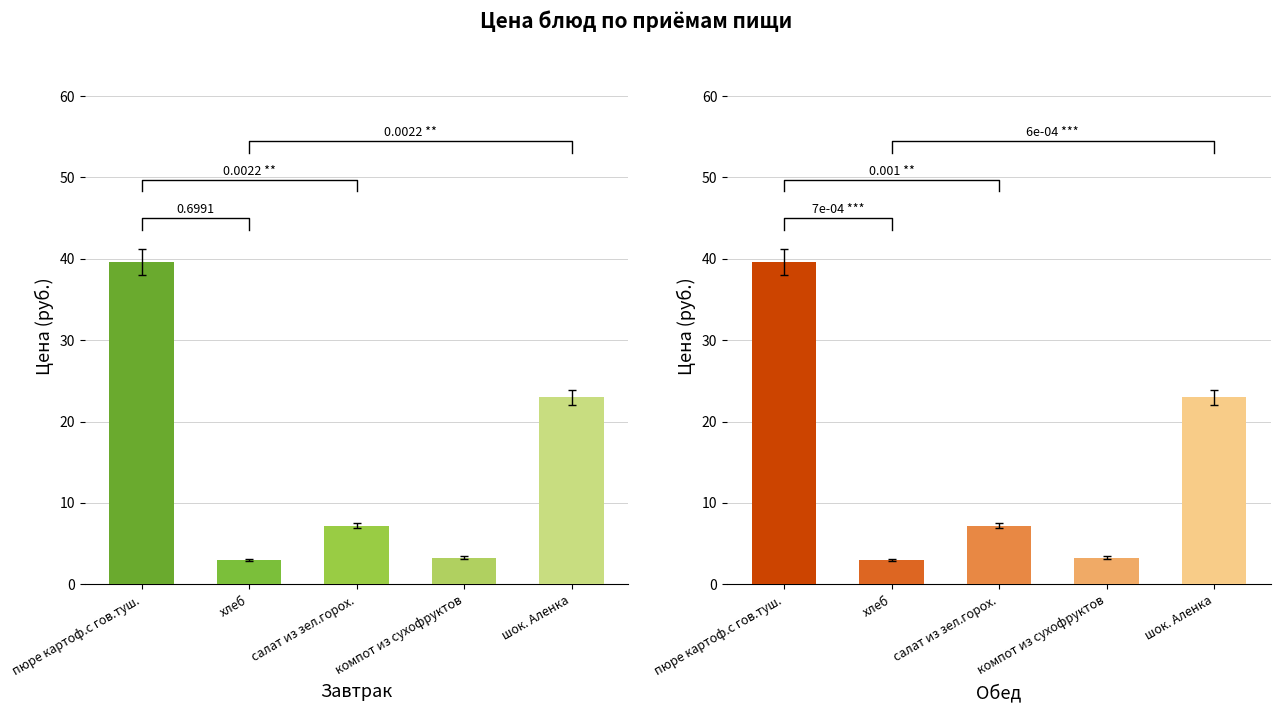

True or false: Обед has a value of 8.1 at шок. Аленка.

False